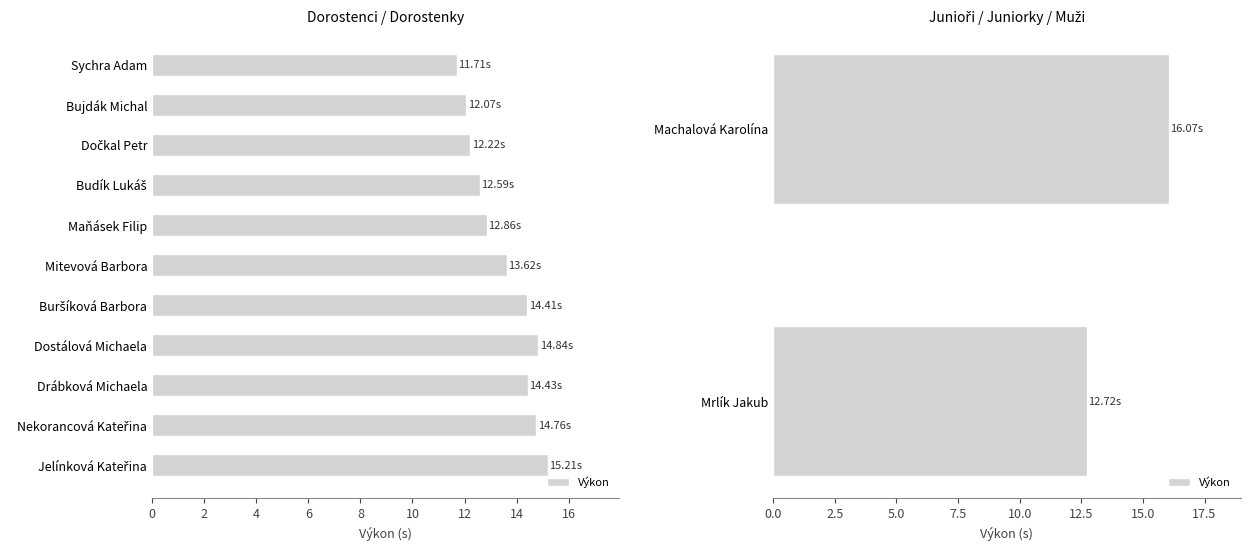

What is the change in value from Machalová Karolína to Mrlík Jakub?

-3.3